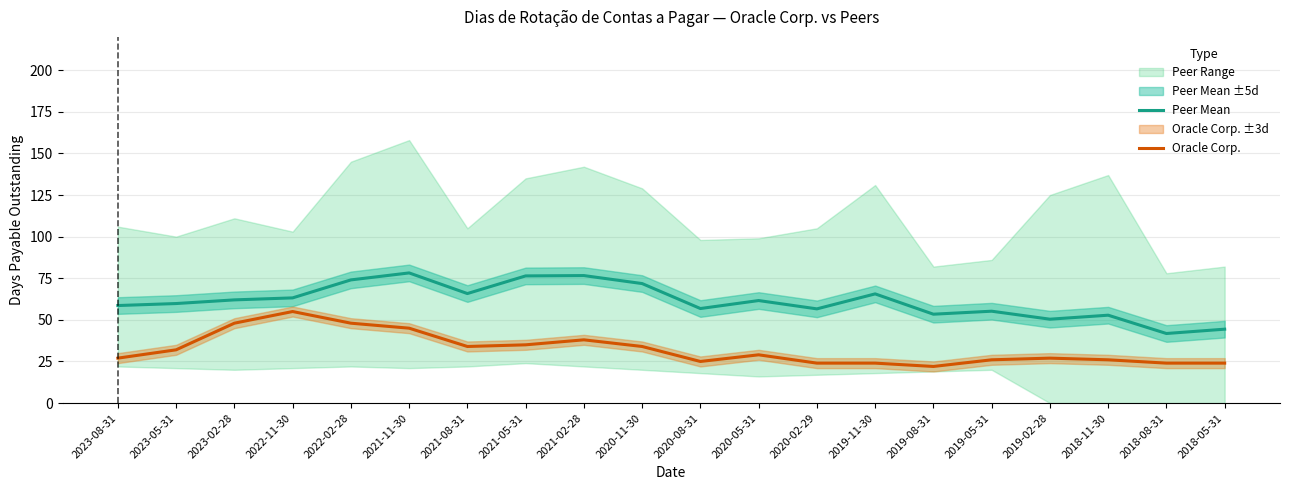

How many lines are shown in the chart?

2